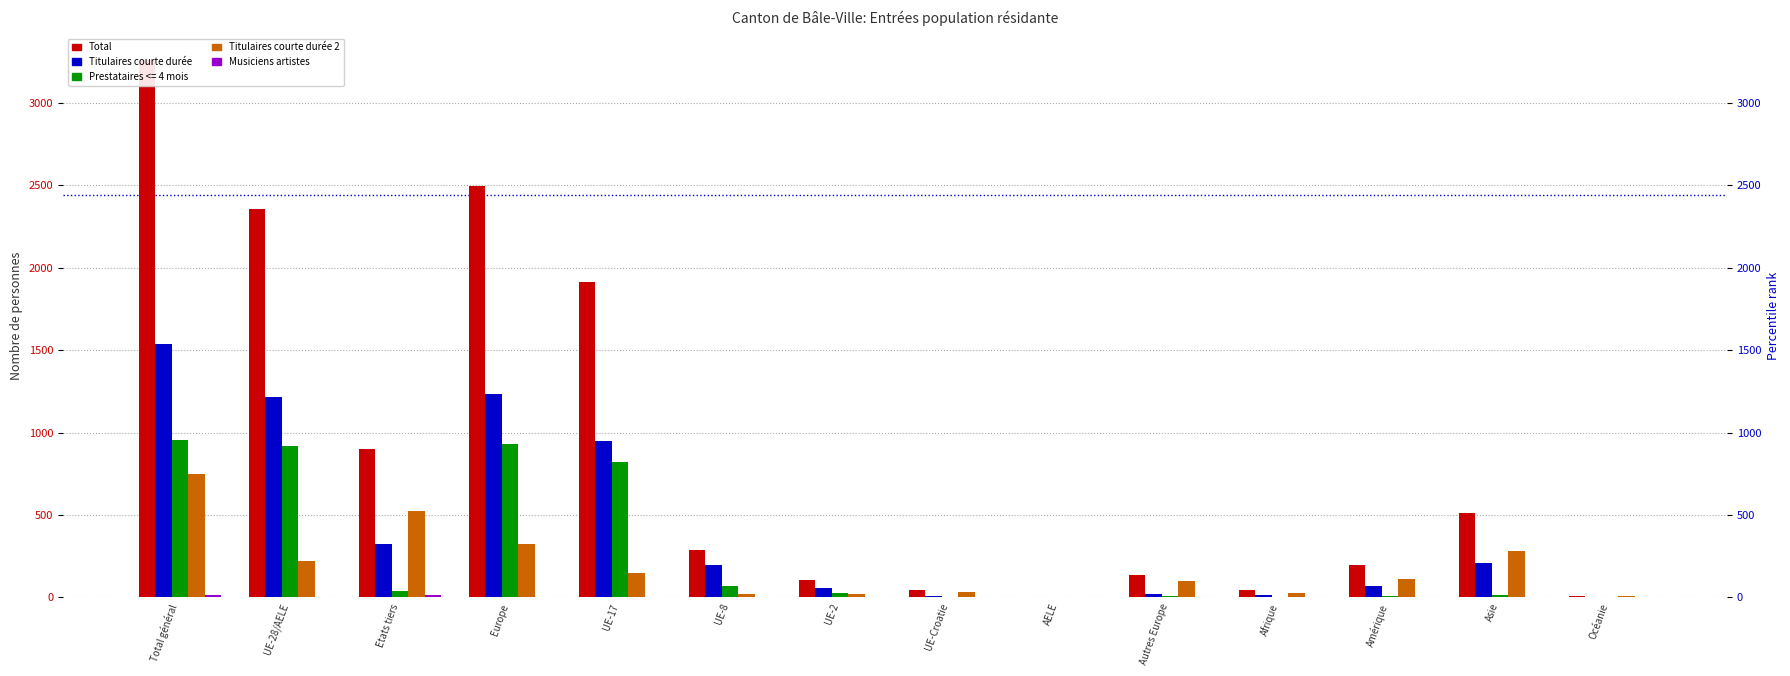

What is the total value across all series at Europe?

4062